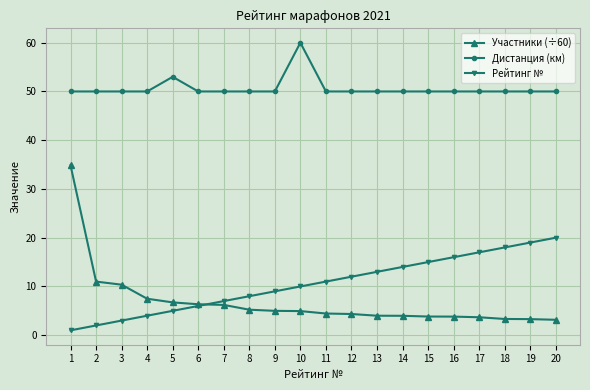

The Дистанция (км) series shows 69.3 at 7. True or false?

False